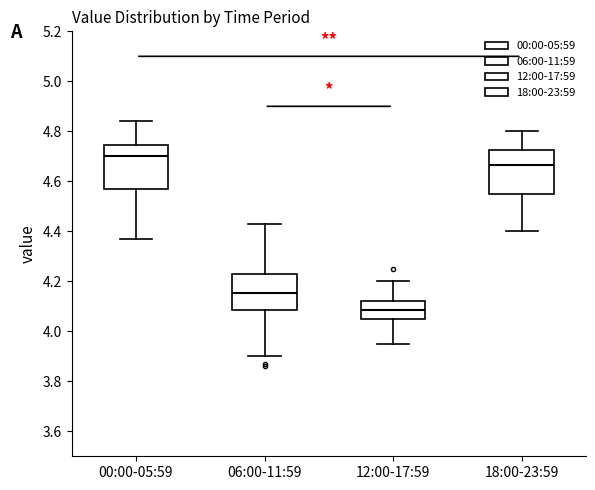

Which box has the lowest median line?

12:00-17:59